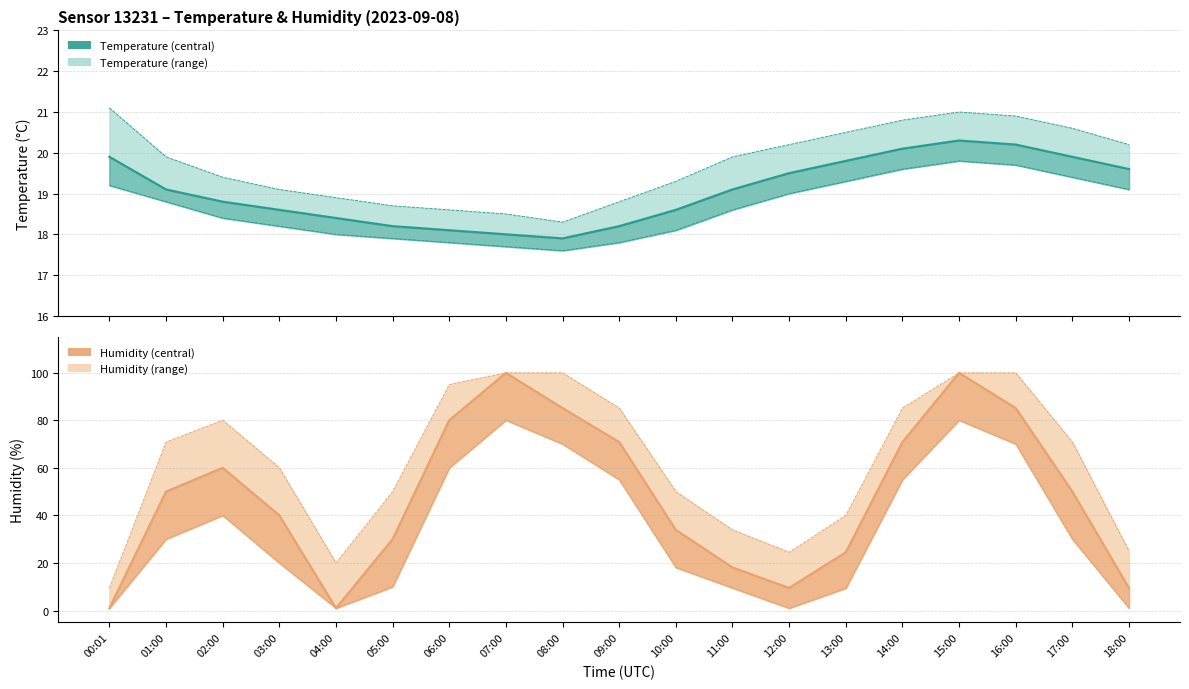

At which label does temp_upper reach its peak?

00:01